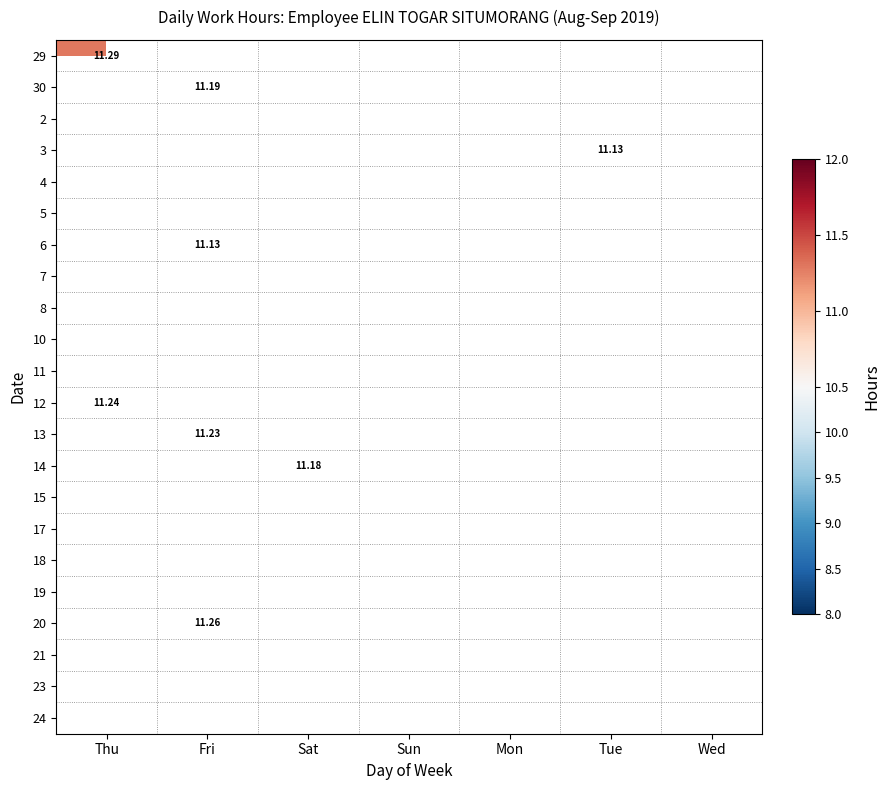

How many values in 13 are above zero?

1